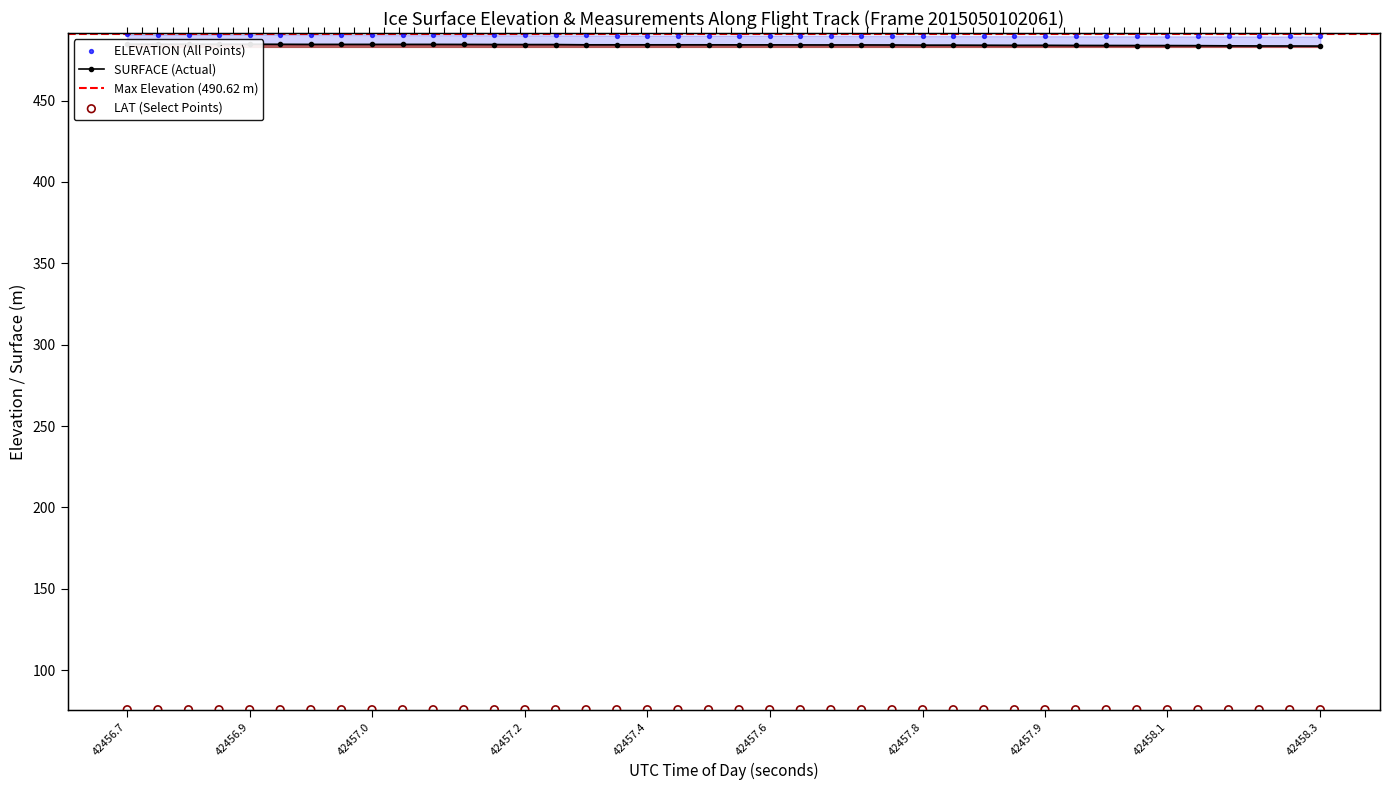

Which series reaches the maximum Y coordinate?

ELEVATION